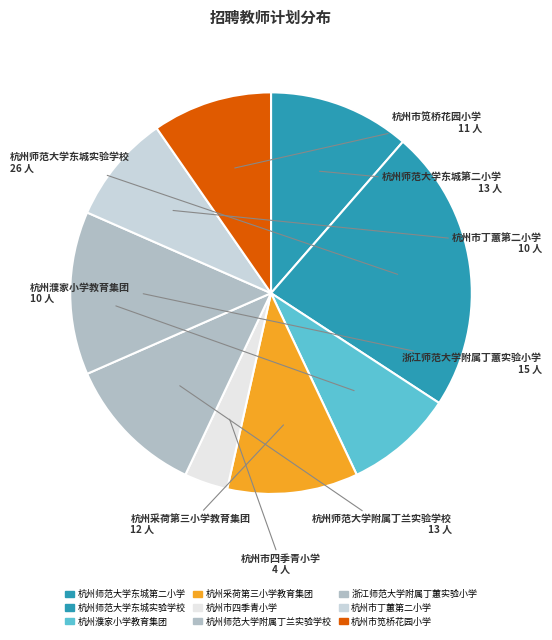

The 杭州市丁蕙第二小学 slice represents 18% of the pie. True or false?

False